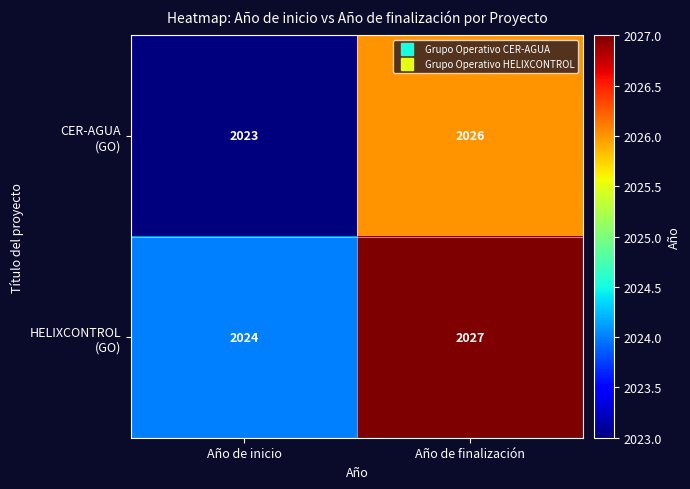

What is the greatest value displayed?

2027